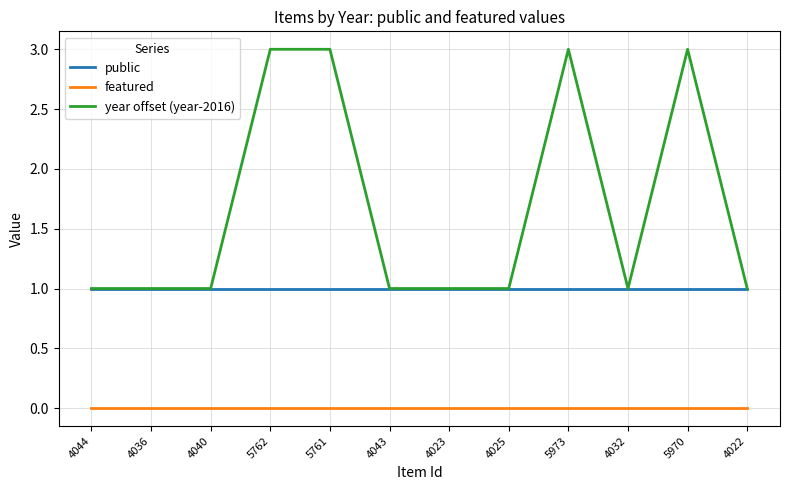

Read the public value at 4023.

1